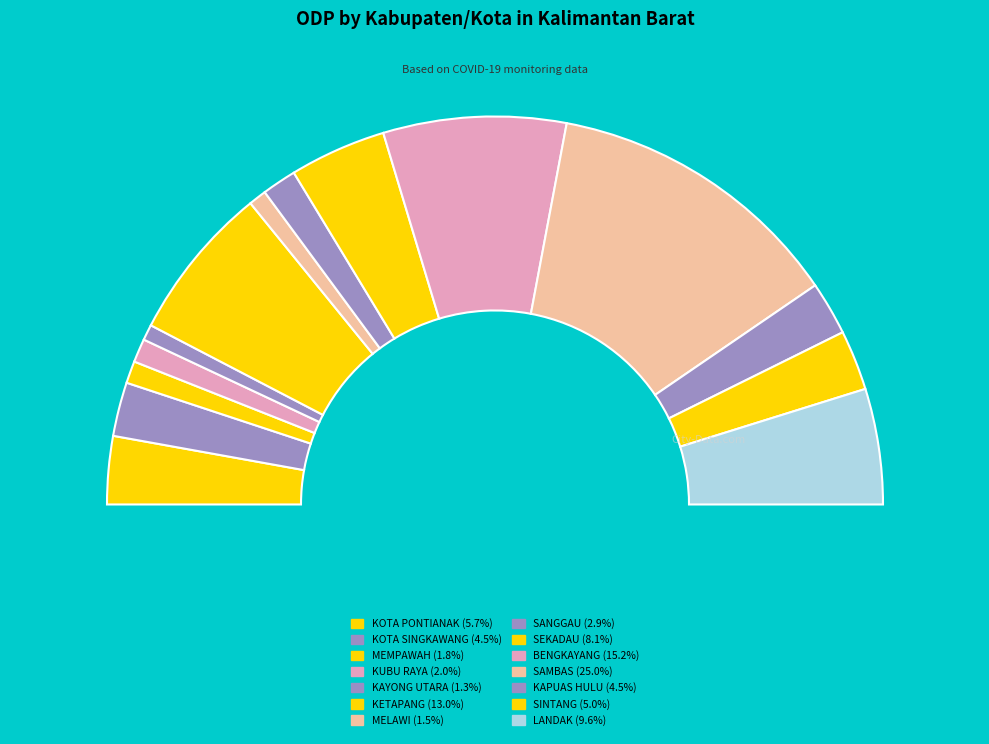

What percentage do KOTA PONTIANAK and MEMPAWAH together represent?

7.5%